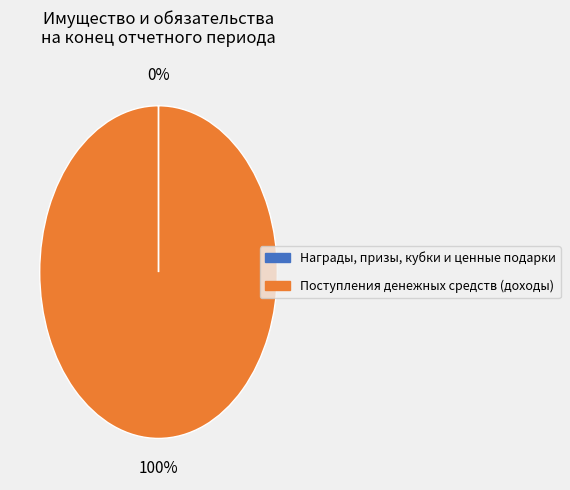

True or false: Поступления денежных средств (доходы) accounts for 100% of the total.

True